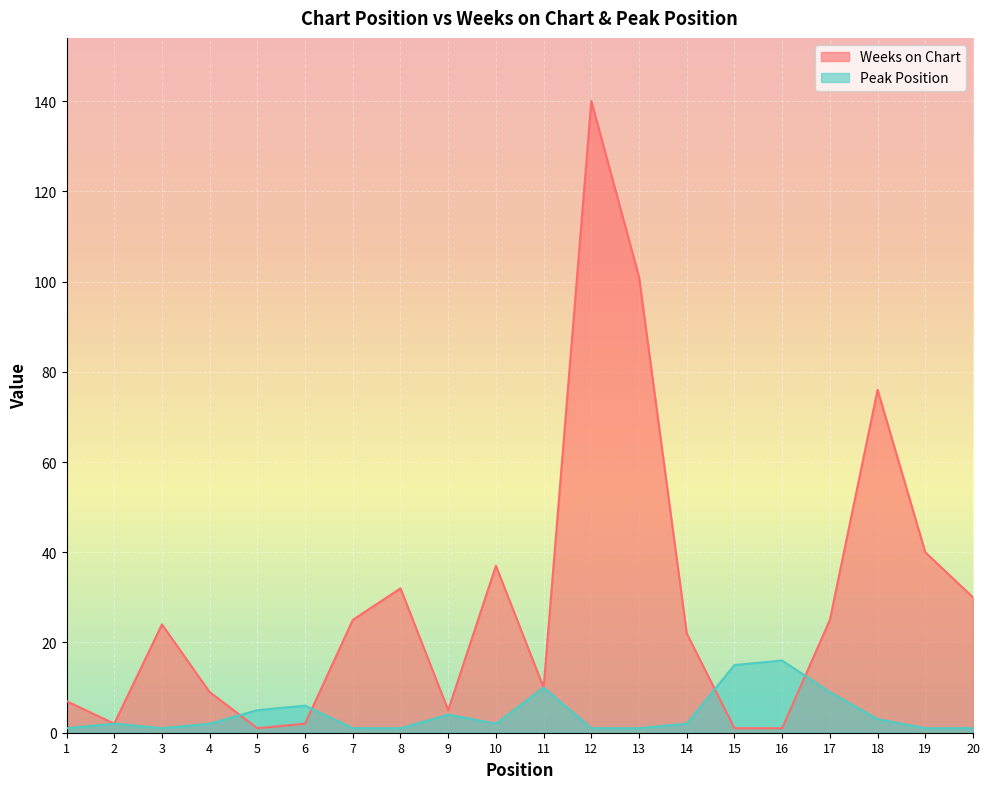

How many times do Weeks on Chart and Peak Position cross each other?

4